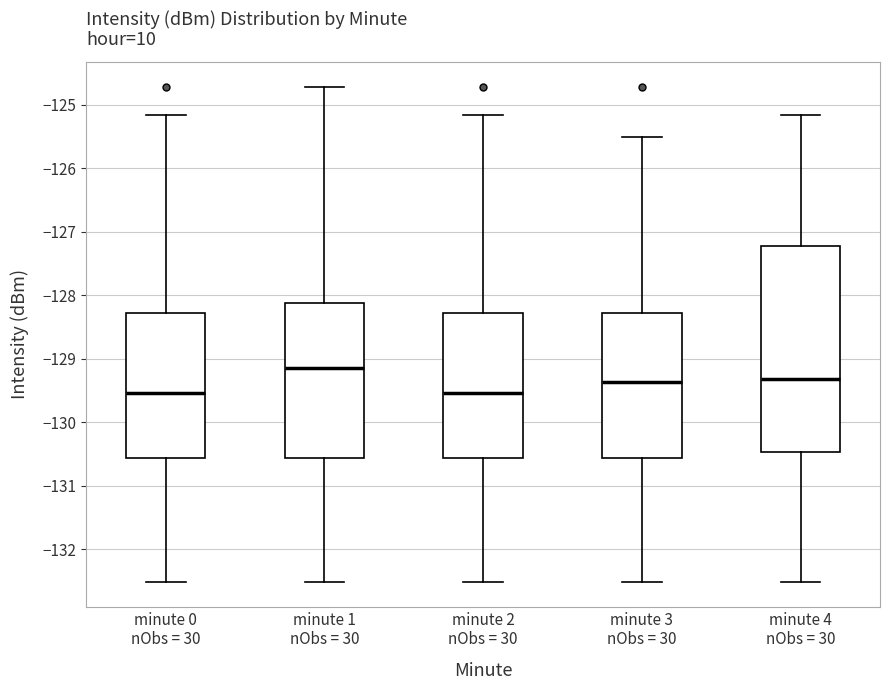

Comparing the boxes themselves (not the whiskers), which one is the tallest?

minute 4 nObs = 30